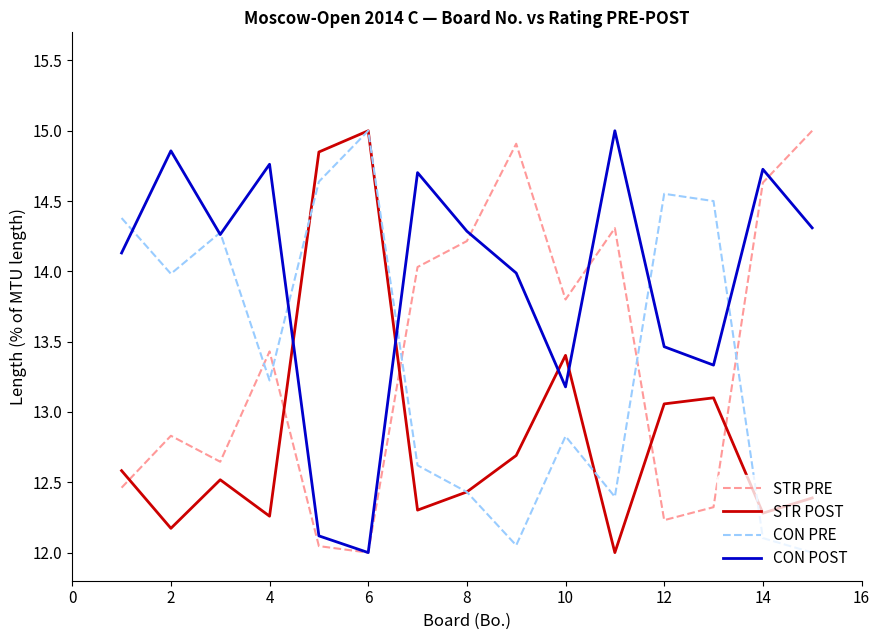

What is the maximum value shown in the chart?

15.0